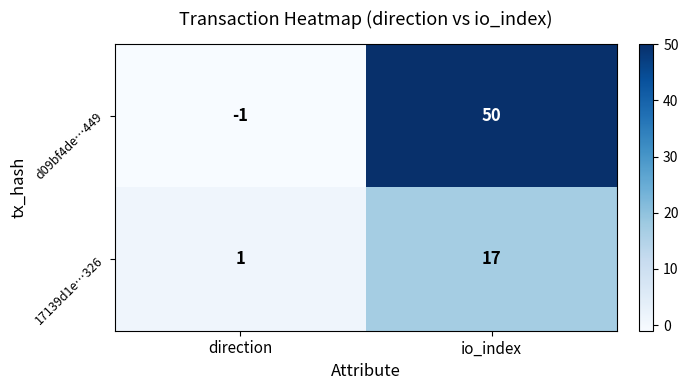

What is the highest value of the 17139d1e…326 series?

17